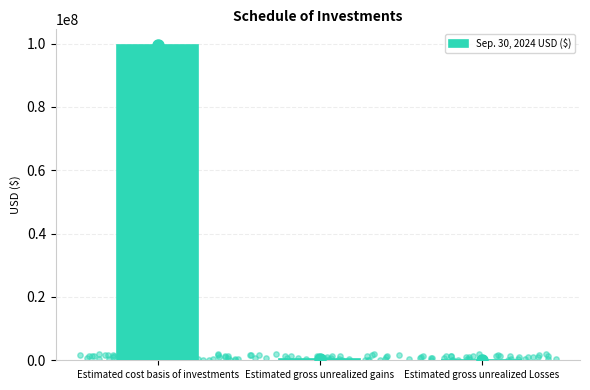

Which has a higher value, Estimated gross unrealized gains or Estimated cost basis of investments?

Estimated cost basis of investments